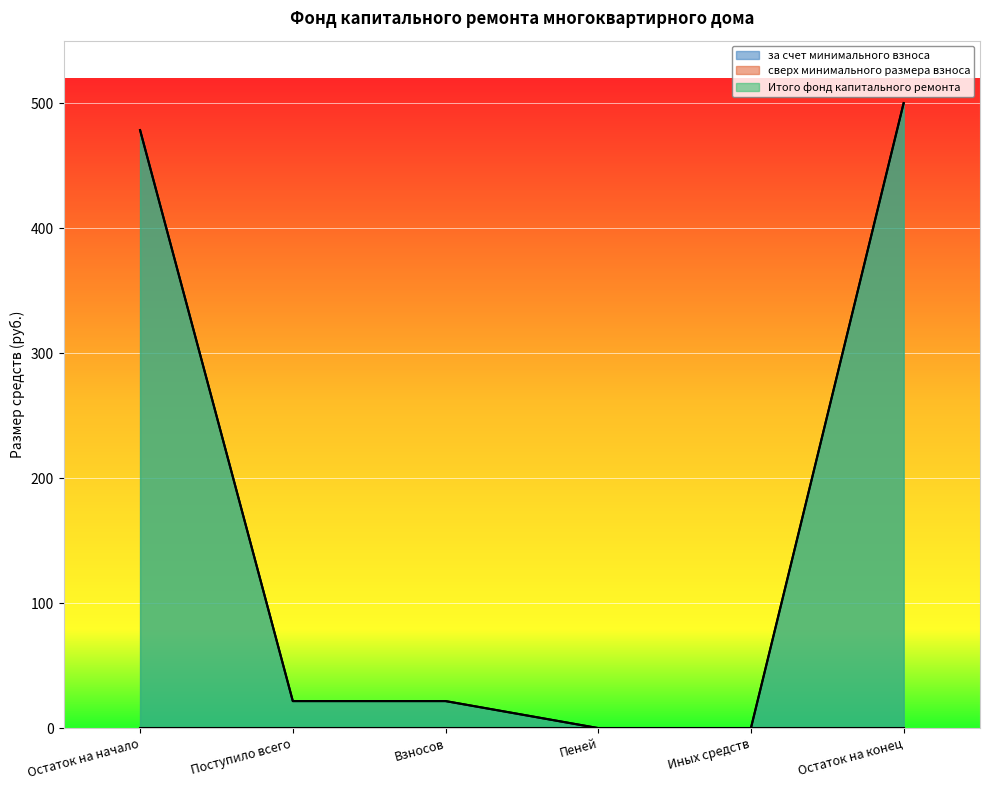

Between Остаток на начало and Иных средств, which series saw the biggest shift?

за счет минимального взноса